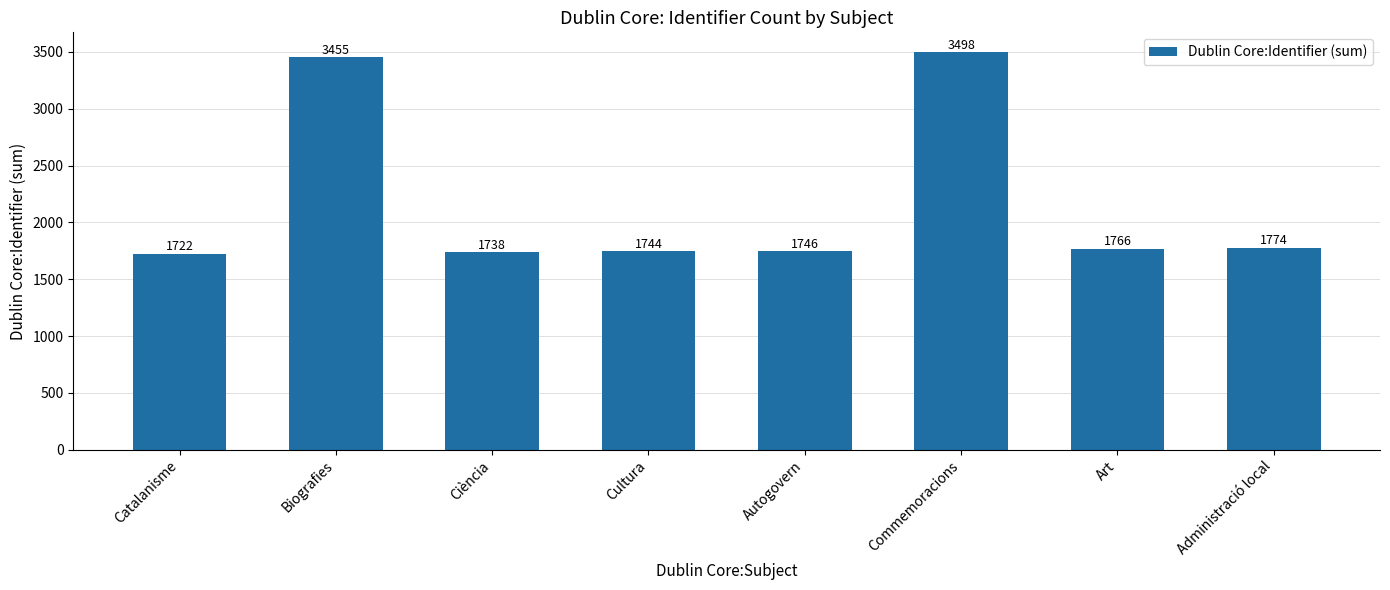

List the labels in order of value, smallest first.

Catalanisme, Ciència, Cultura, Autogovern, Art, Administració local, Biografies, Commemoracions